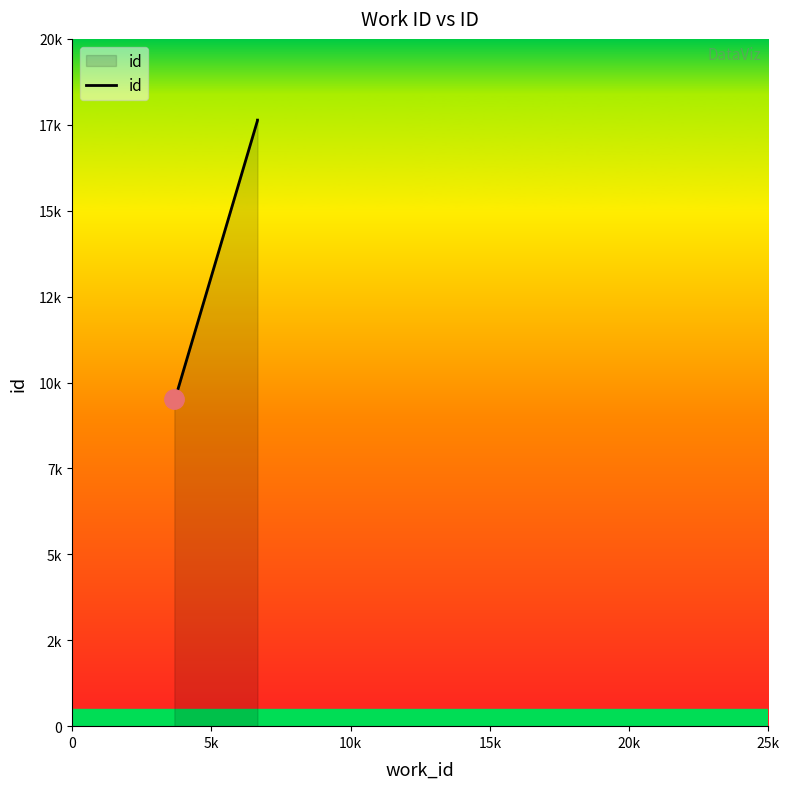

Does the chart have visible grid lines?

No